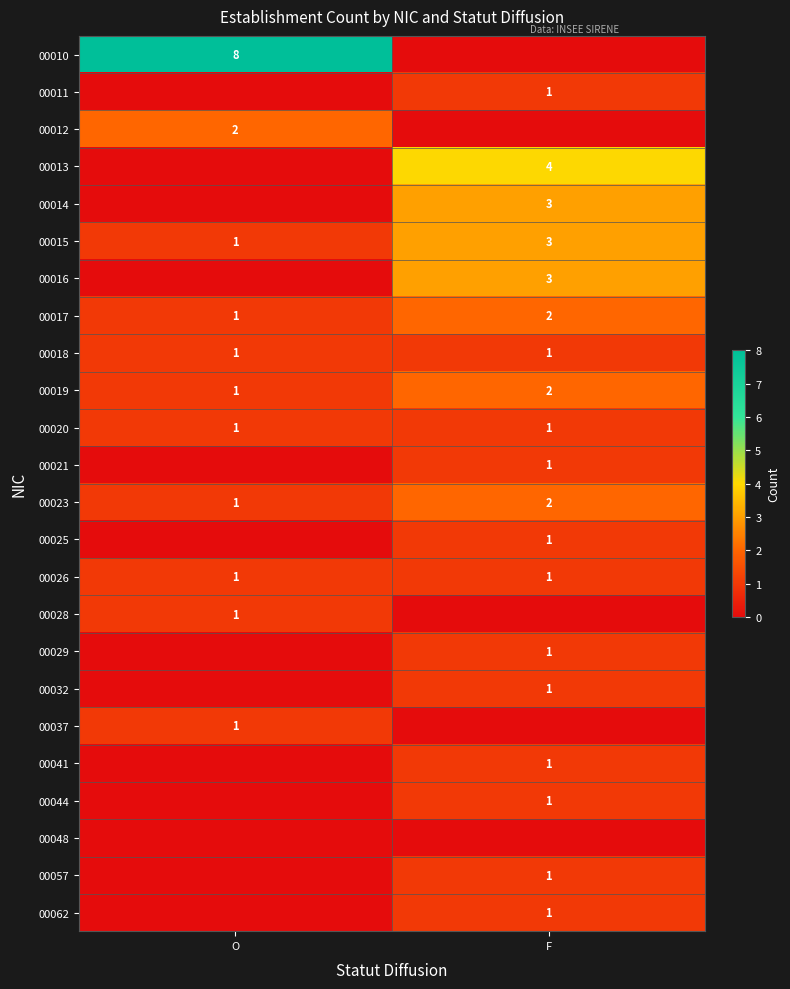

True or false: 00044 has a value of 1 at F.

True